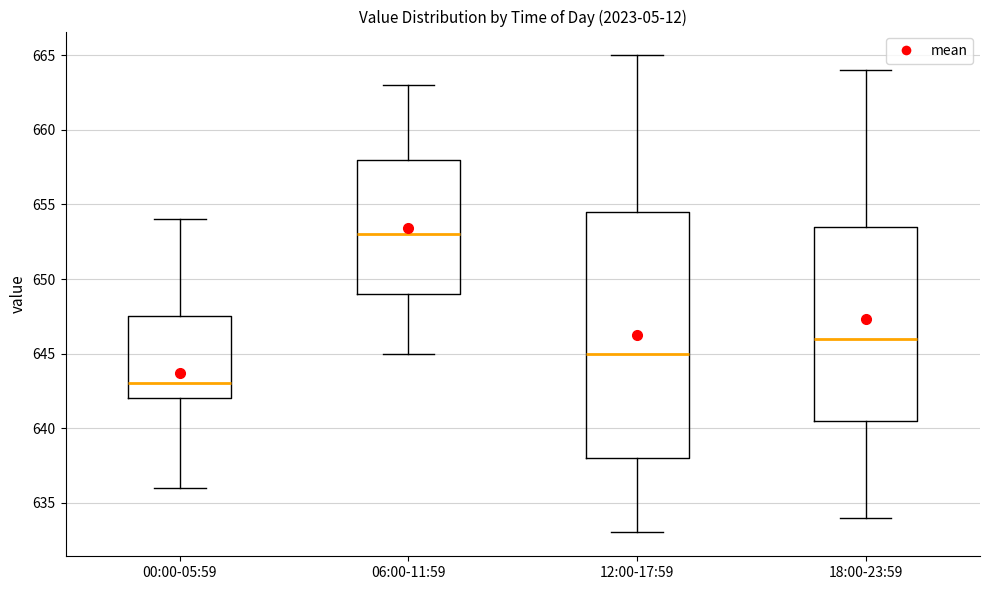

Where does the median line of the box for 12:00-17:59 sit on the y-axis? The values are not printed on the chart, so give them approximately, as read against the axis.

645.0